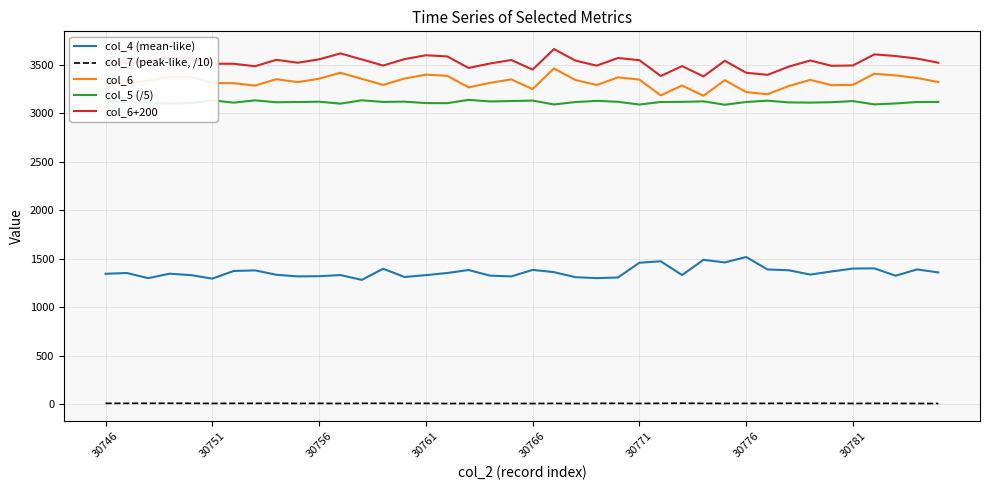

Is this an area chart (filled region under the line)?

No